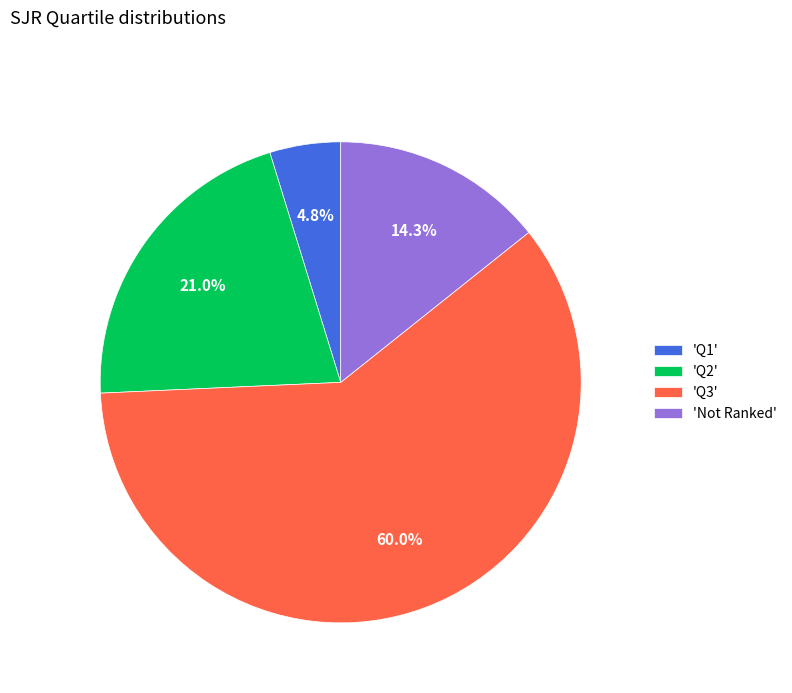

Combined, do 'Not Ranked' and 'Q1' account for over 50%?

No